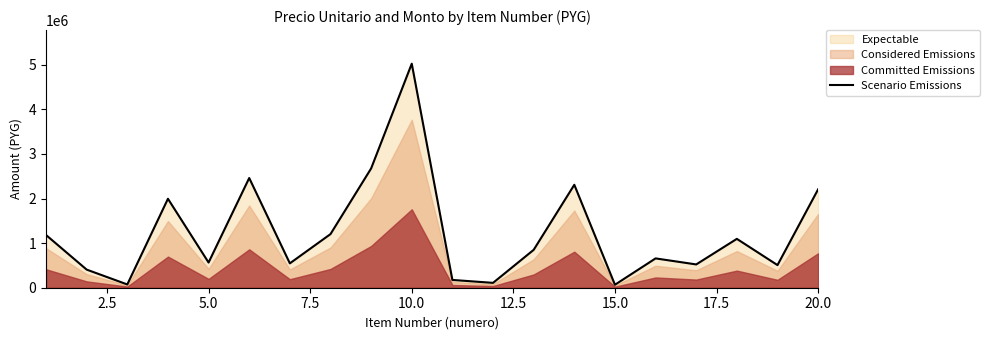

What is the highest value of the Scenario Emissions series?

5023500